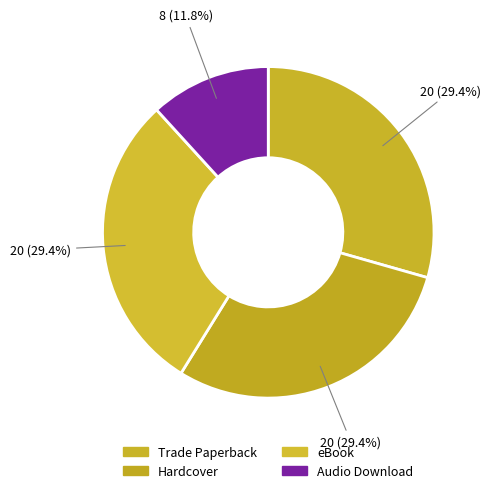

Which slice is the largest?

Trade Paperback